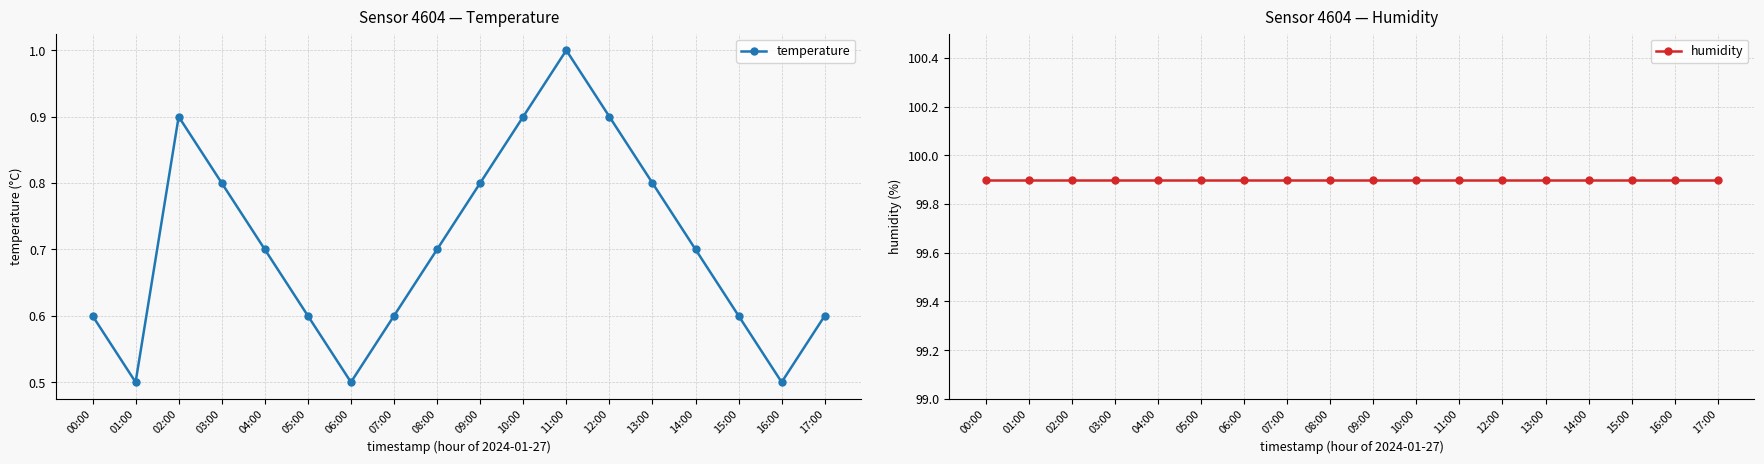

List the labels in order of humidity value, largest first.

00:00, 01:00, 02:00, 03:00, 04:00, 05:00, 06:00, 07:00, 08:00, 09:00, 10:00, 11:00, 12:00, 13:00, 14:00, 15:00, 16:00, 17:00